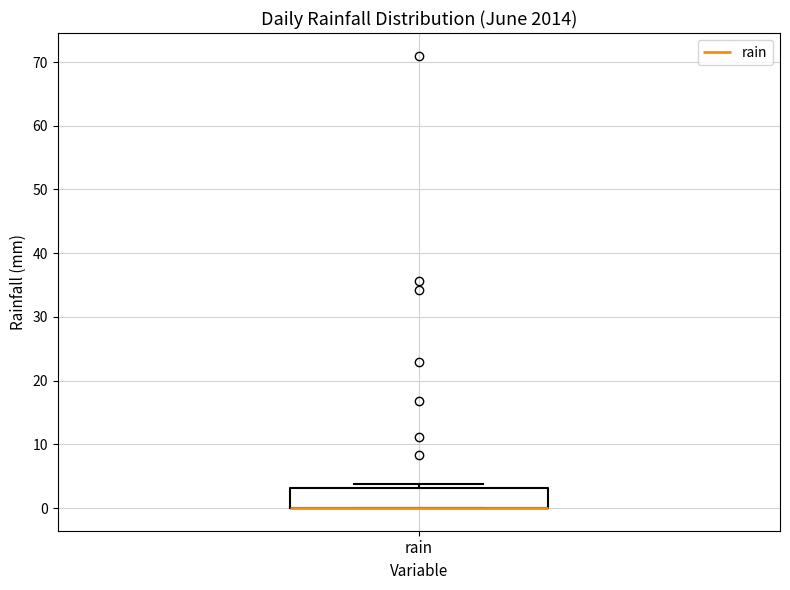

Read this box plot against the y-axis: the position of the median line, the range covered by the box, and the ends of both whiskers. The values are not printed on the chart, so give them approximately, as read against the axis.

median 0 (drawn on the box's lower edge), box 0 to 3, whiskers 0 to 4